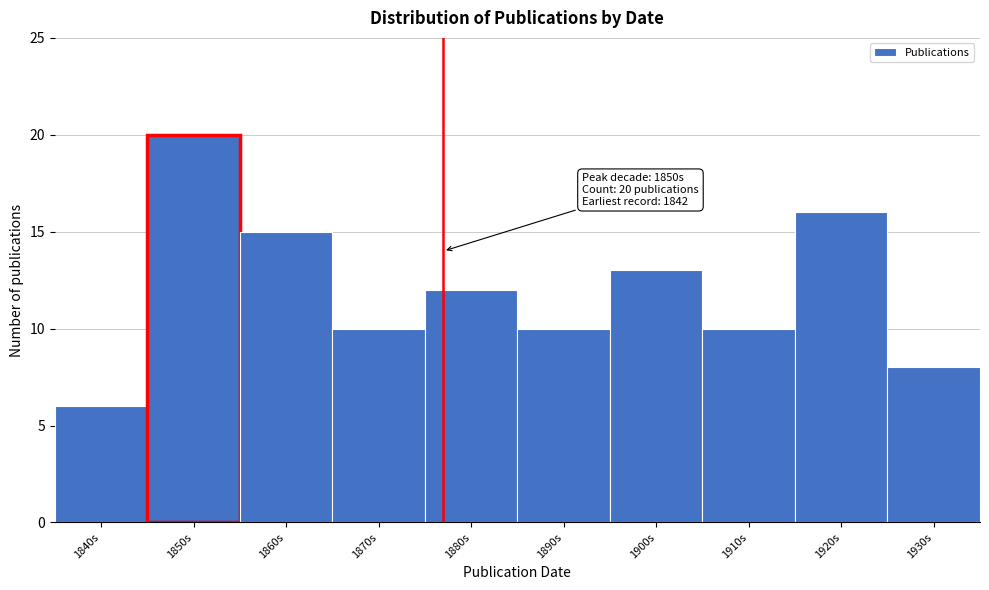

Reading left to right, list all the values displayed in this chart.

1840s=6	1850s=20	1860s=15	1870s=10	1880s=12	1890s=10	1900s=13	1910s=10	1920s=16	1930s=8